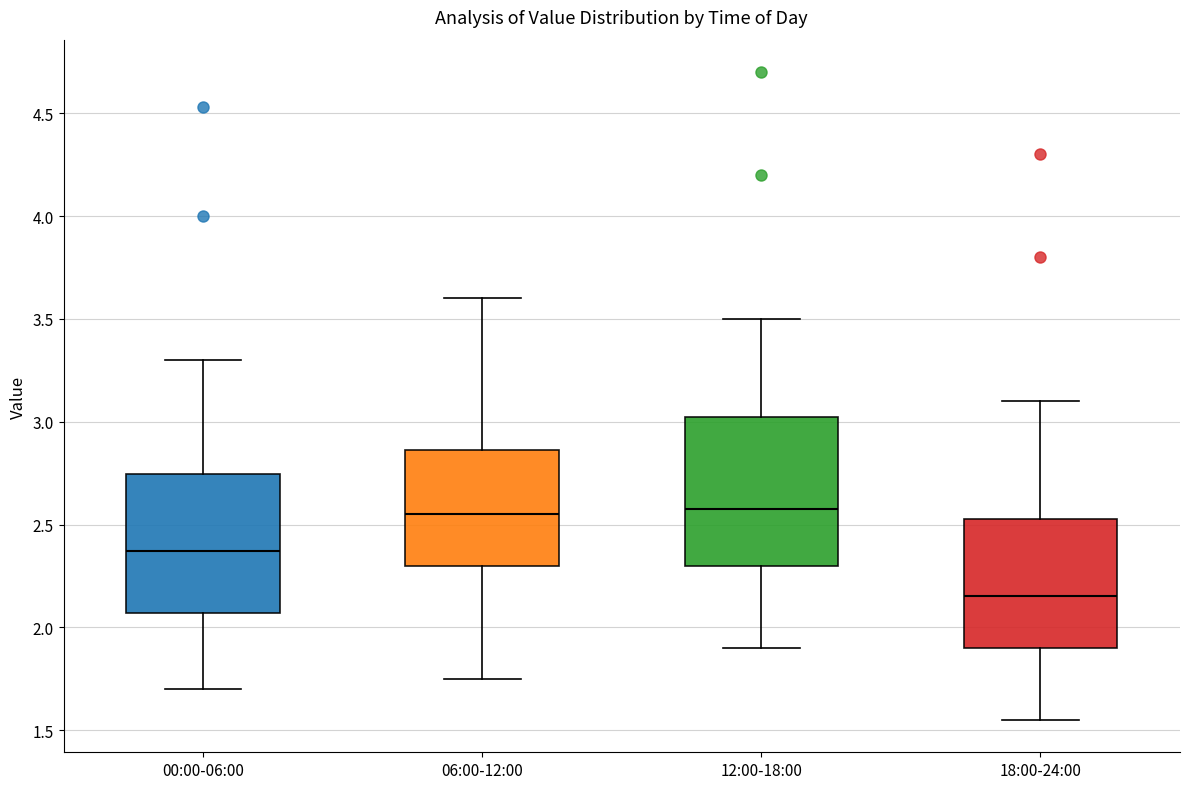

Where is the lower edge of the box for 12:00-18:00 on the y-axis? The values are not printed on the chart, so give them approximately, as read against the axis.

2.30